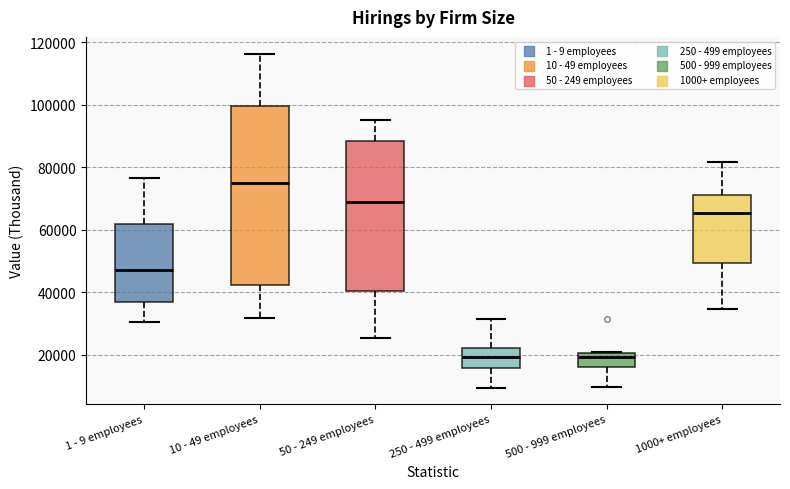

Where does the lower whisker of the box for 50 - 249 employees end on the y-axis? The values are not printed on the chart, so give them approximately, as read against the axis.

26000